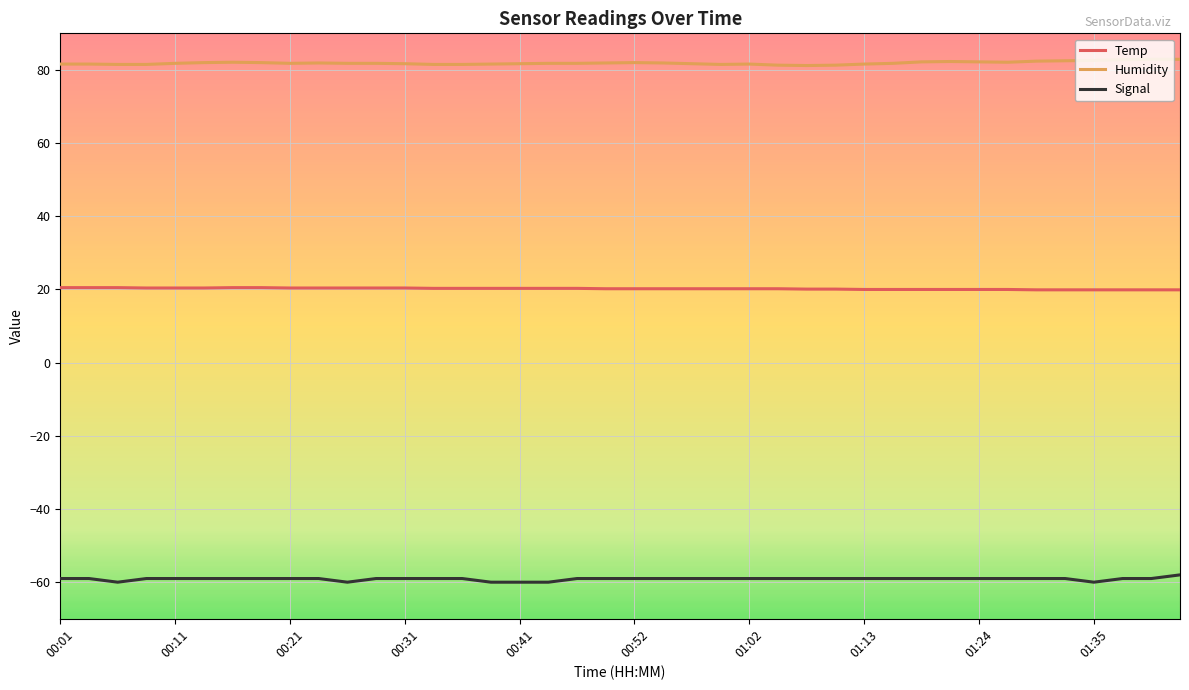

What is the maximum value shown in the chart?

82.9